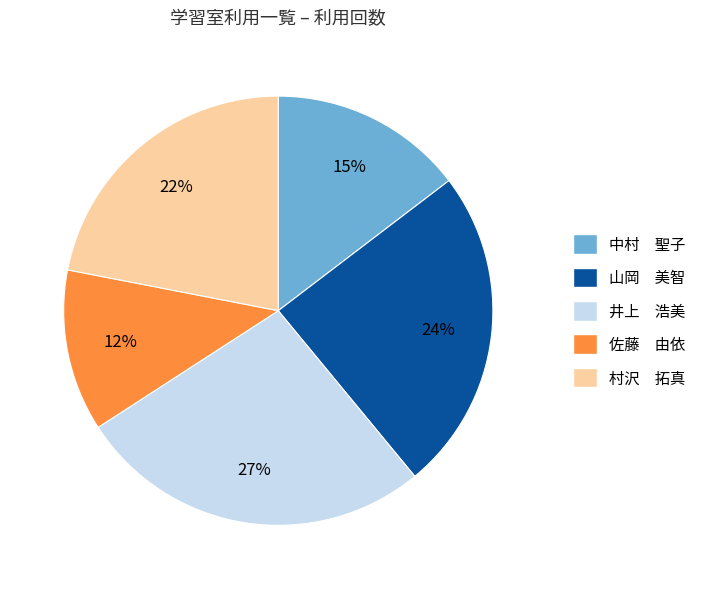

The 山岡 美智 slice represents 16% of the pie. True or false?

False